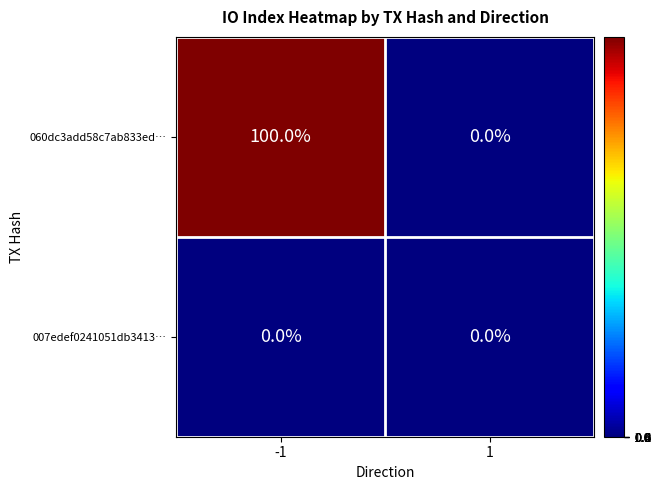

Rank the series by their maximum value, from lowest to highest.

007edef0241051db3413…, 060dc3add58c7ab833ed…